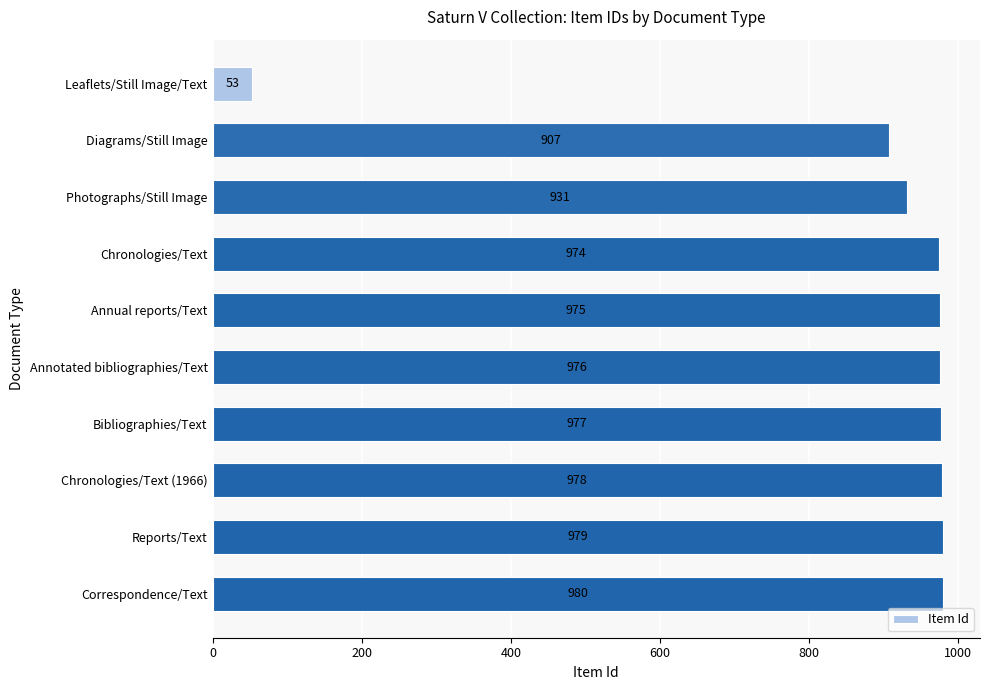

The value at Bibliographies/Text is 977. True or false?

True